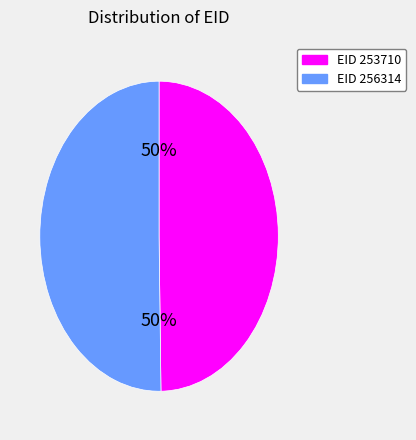

To the nearest percent, what is the average slice percentage?

50%